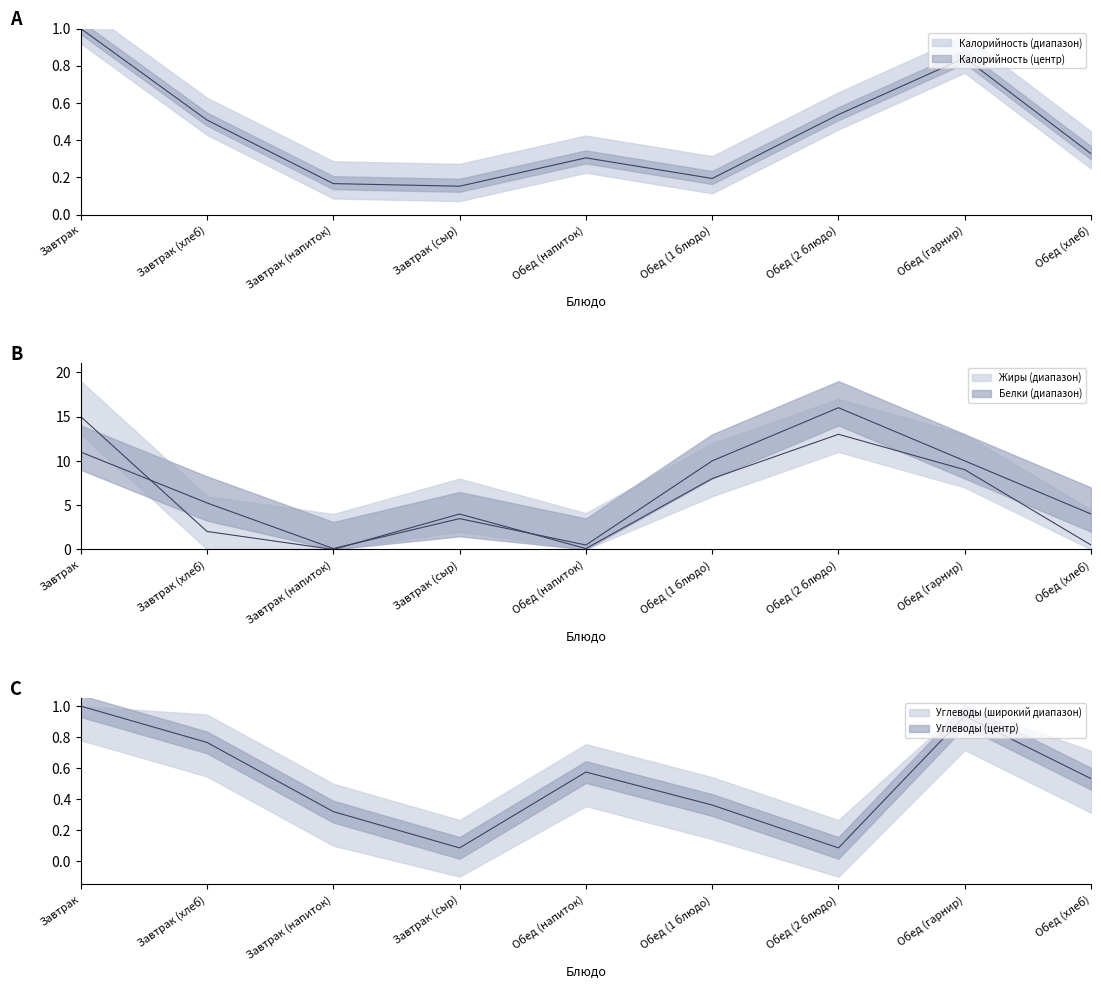

What is the value of the Калорийность point at the 1st from the left?

1.0